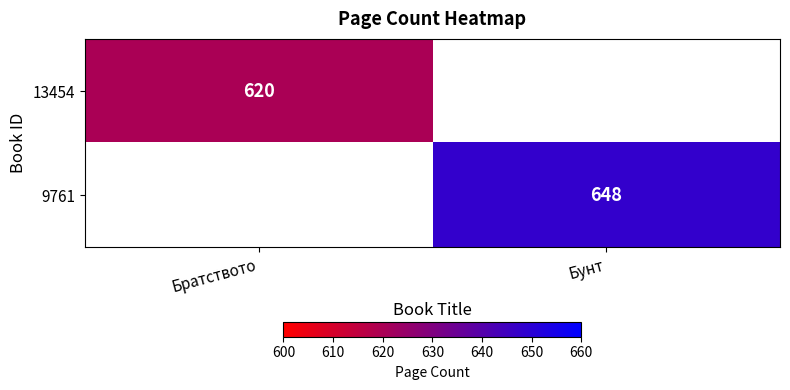

The value of 9761 at Бунт is 1094. True or false?

False